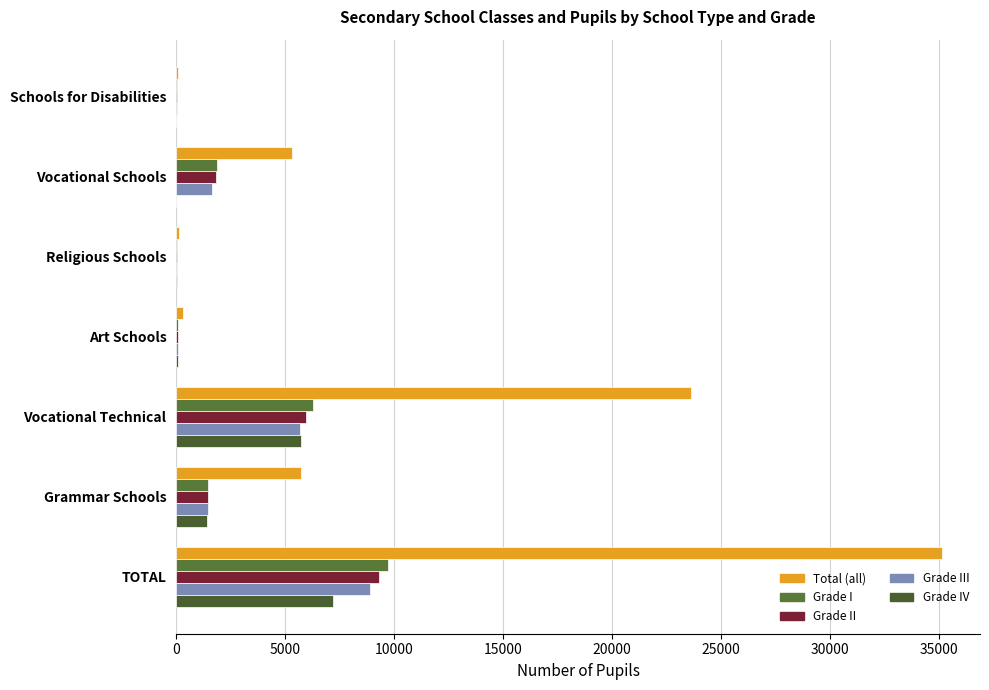

What is the greatest value displayed?

35118